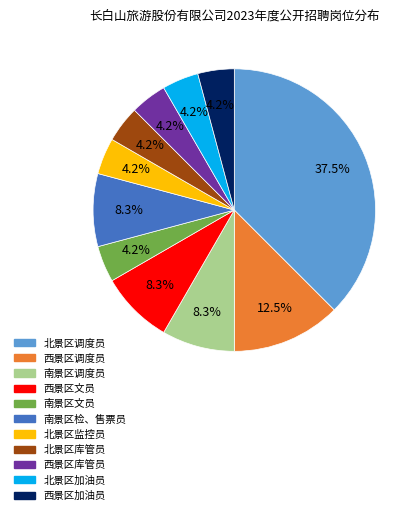

To the nearest percent, what percentage of the pie is 西景区加油员?

4%